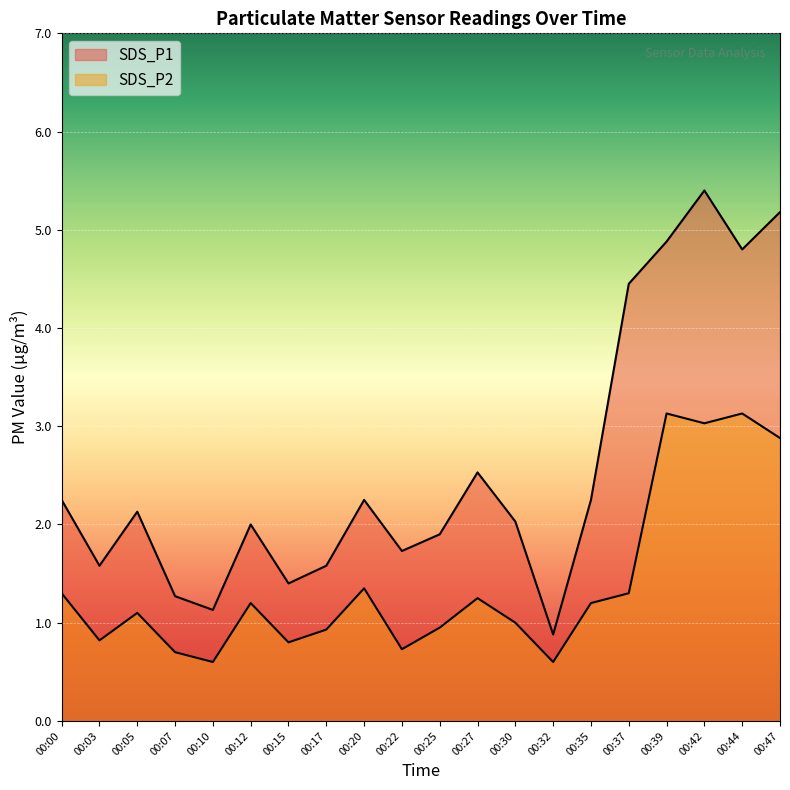

What is the total value across all series at 00:47?

8.1